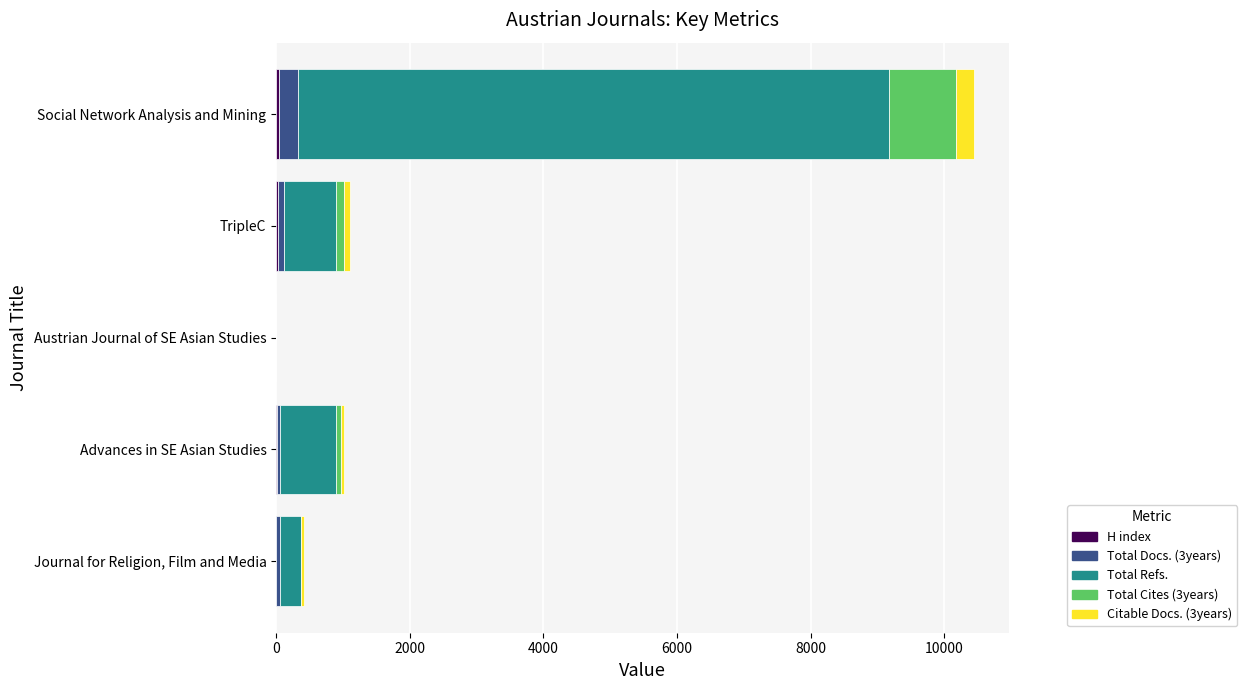

At which category is the sum across all series the highest?

Social Network Analysis and Mining